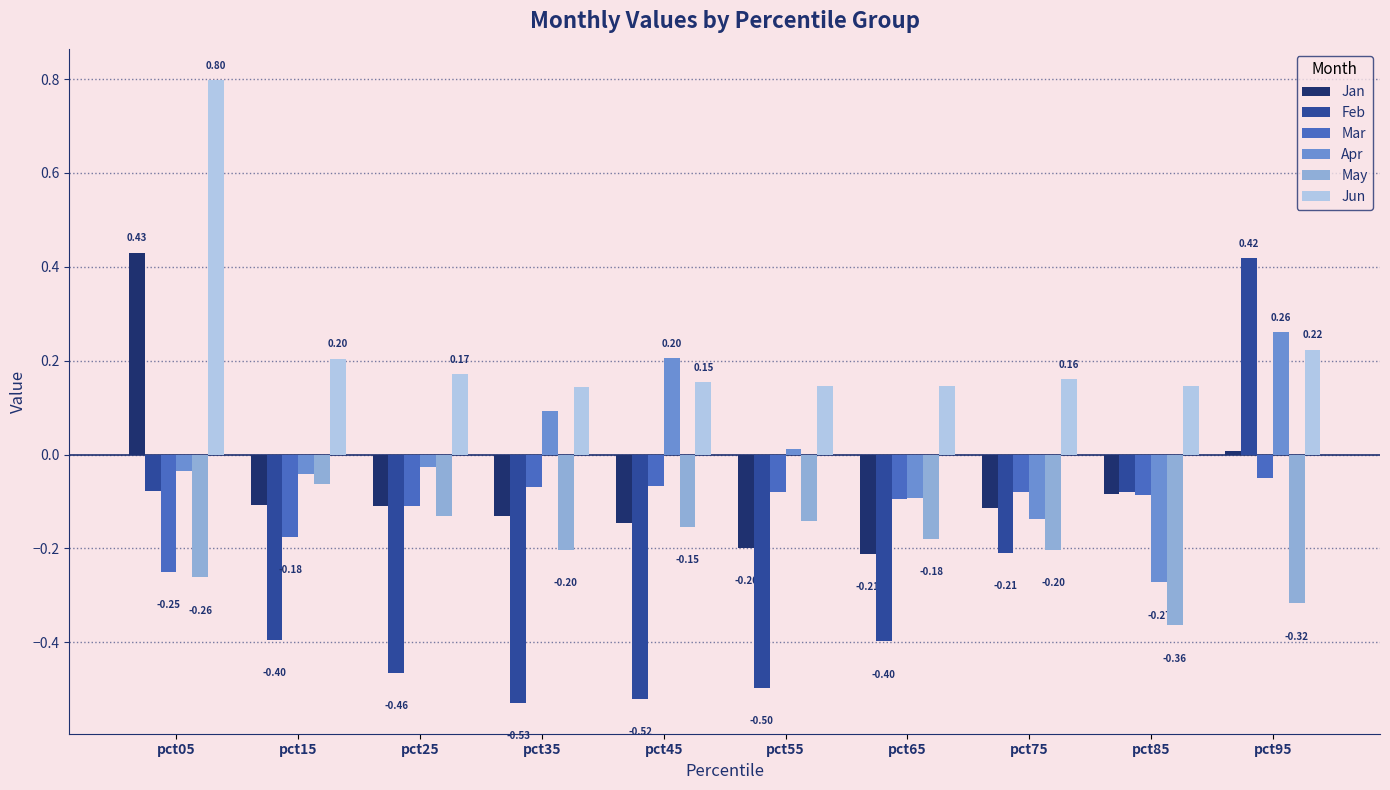

Which label corresponds to the largest value in the chart?

pct05